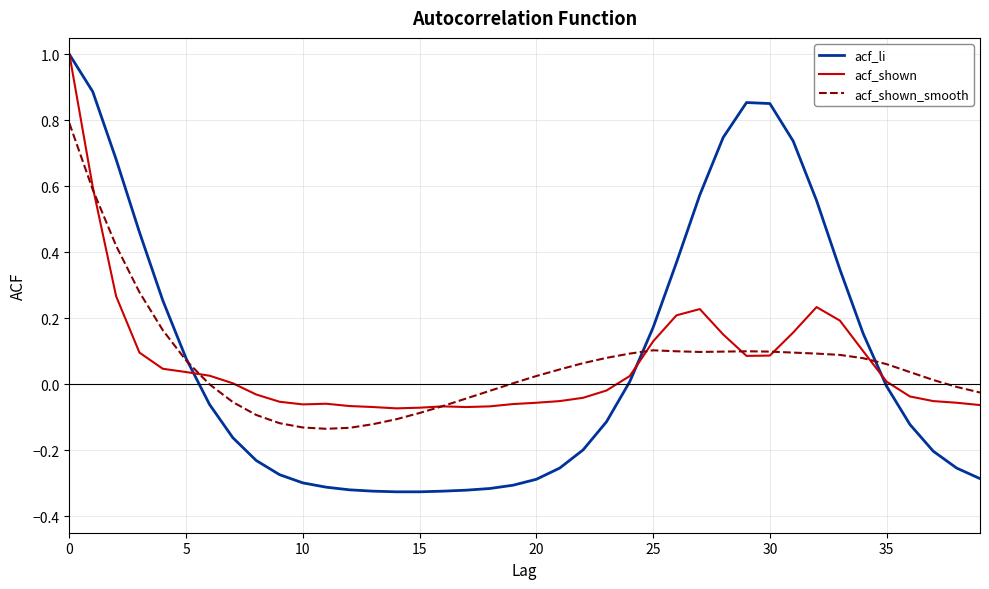

Is this an area chart (filled region under the line)?

No